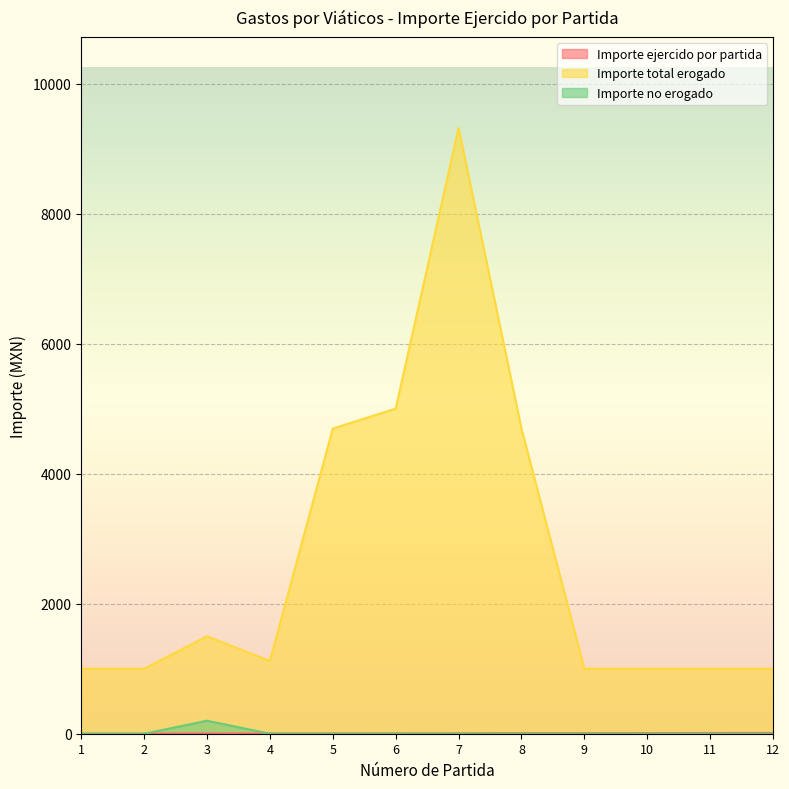

At which category is the sum across all series the highest?

7